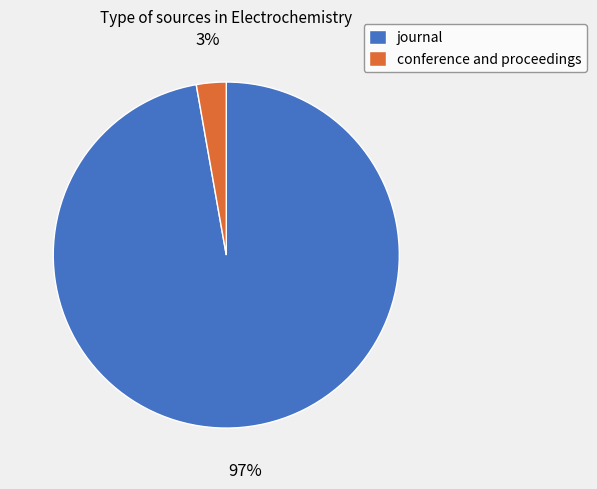

What is the largest slice in the pie chart?

journal